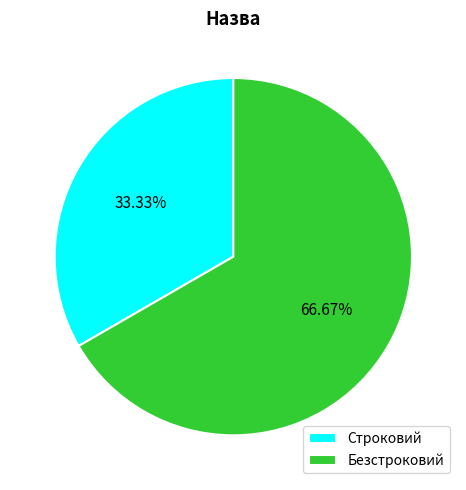

Is there a majority slice in this chart?

Yes